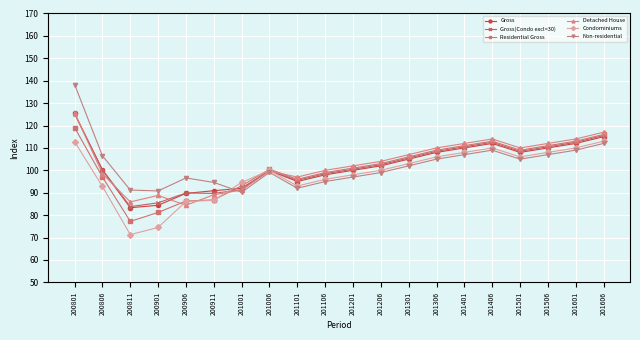

At which category is the sum across all series the highest?

200801